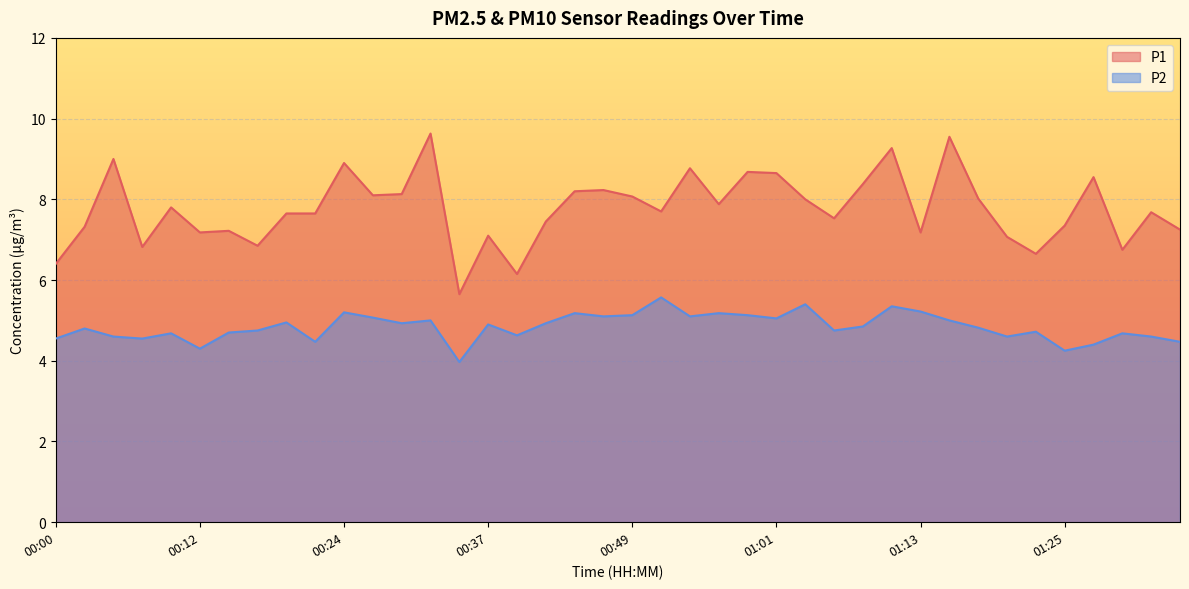

At how many categories does at least one series exceed 7?

33